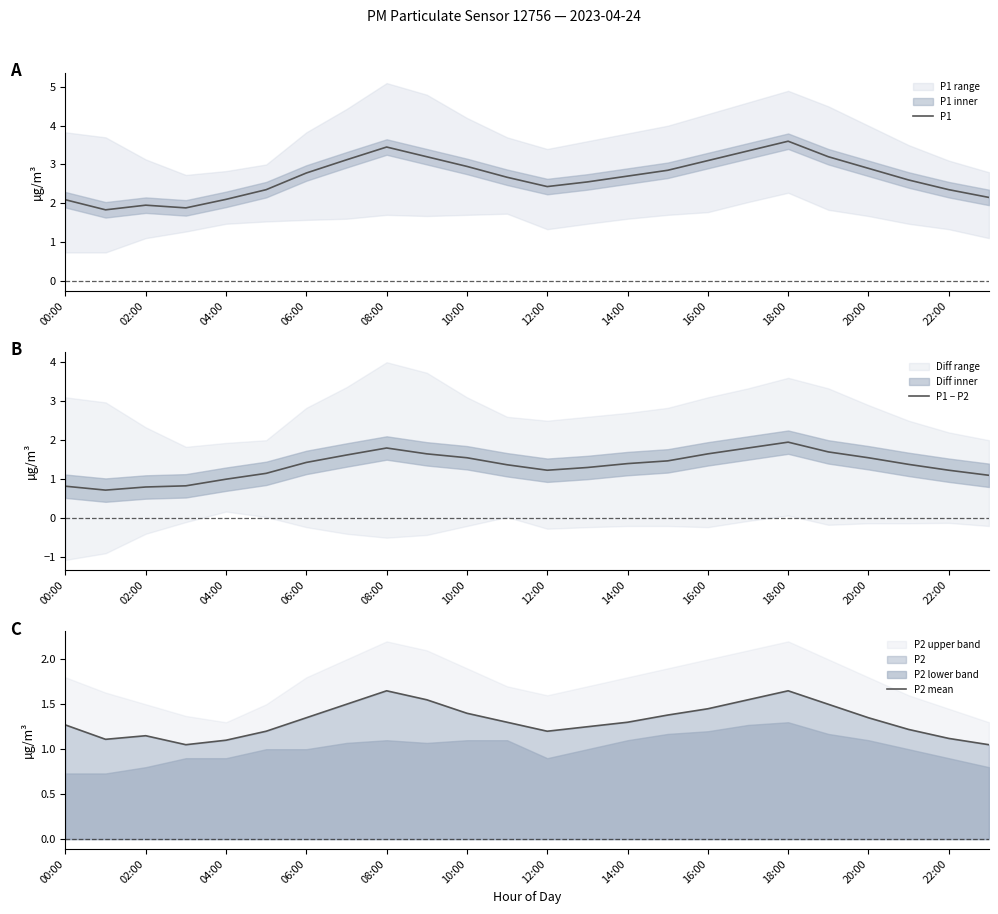

What is the highest value of the P2 mean series?

1.6